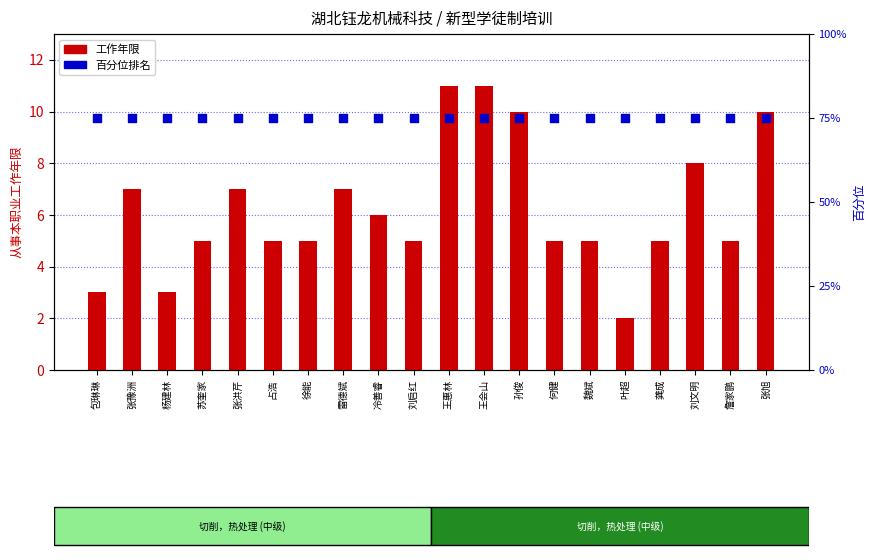

At which category is the sum across all series the highest?

王惠林